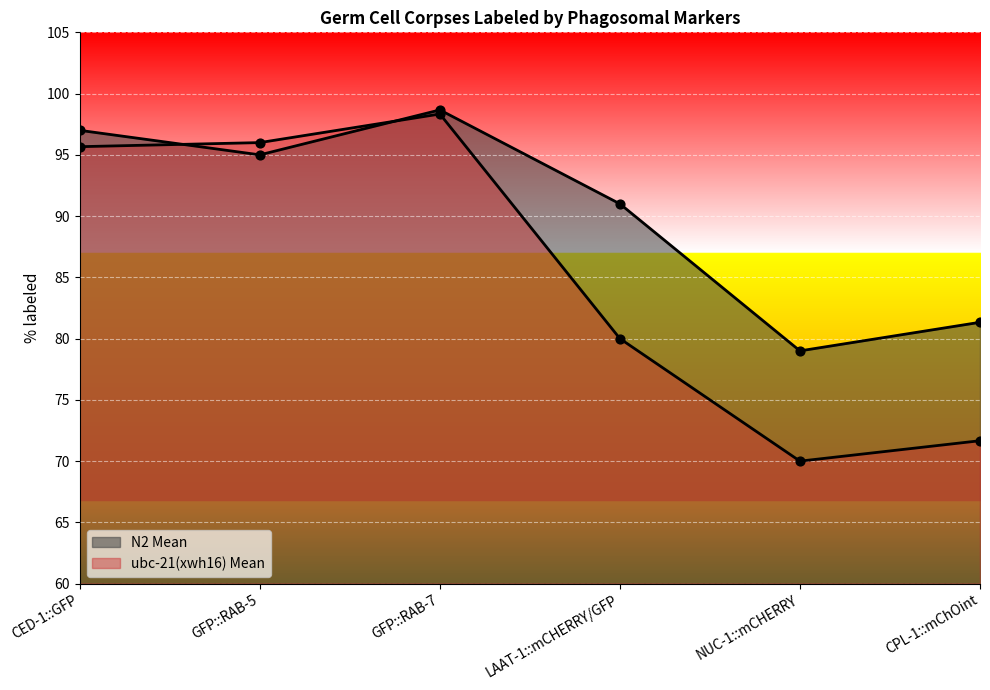

Which series has the widest spread of Y values?

ubc-21(xwh16) Mean